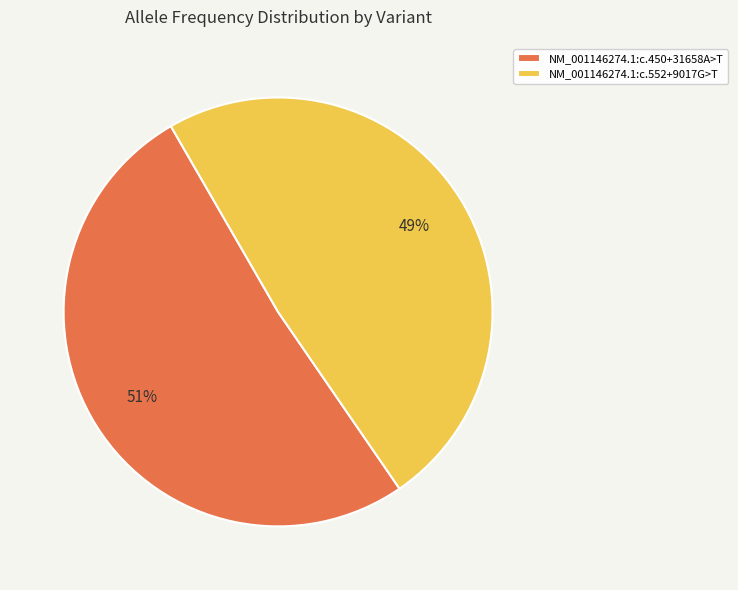

Do NM_001146274.1:c.450+31658A>T and NM_001146274.1:c.552+9017G>T together represent more than half of the pie?

Yes